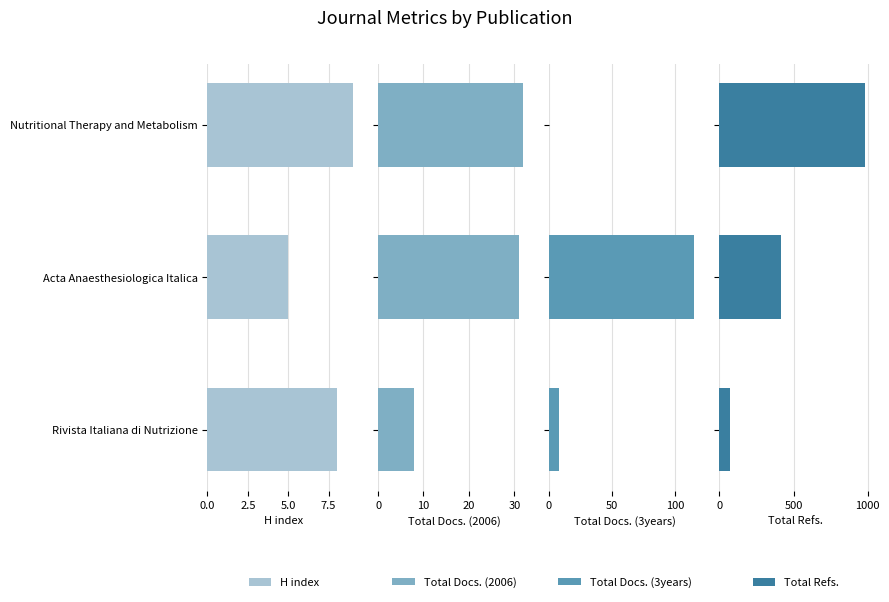

What is the difference between the maximum and minimum values in the Total Docs. (2006) series?

24